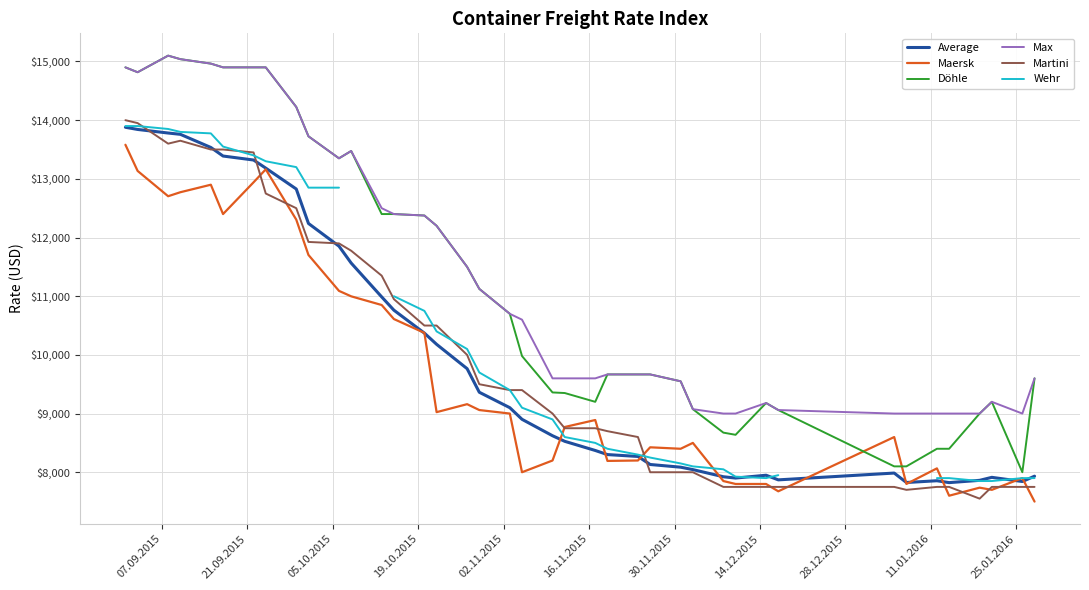

What is the maximum value for Maersk?

13581